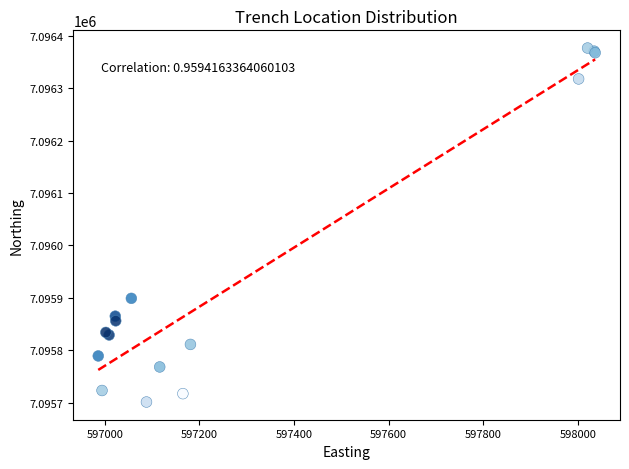

What Y value in the scatter plot is closest to 7096039?

7095899